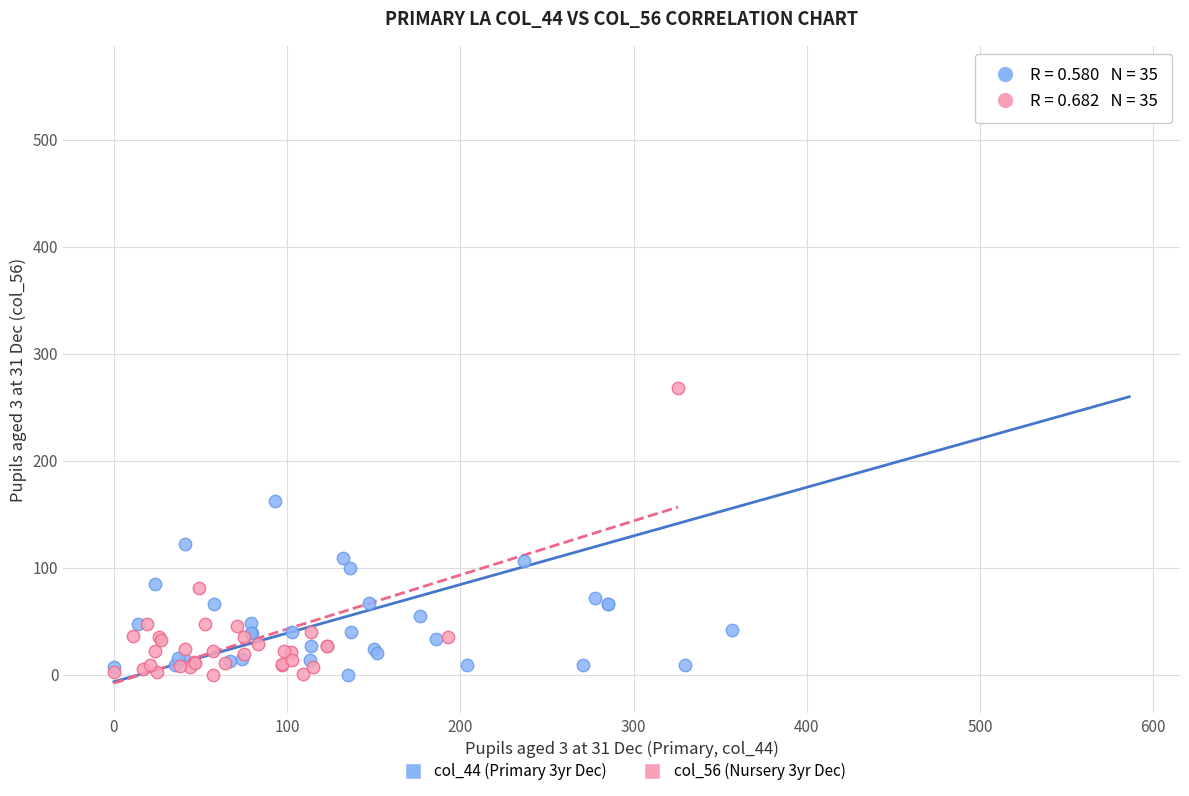

Which series has the largest Y range (max minus min)?

col_44 (Primary 3yr Dec)